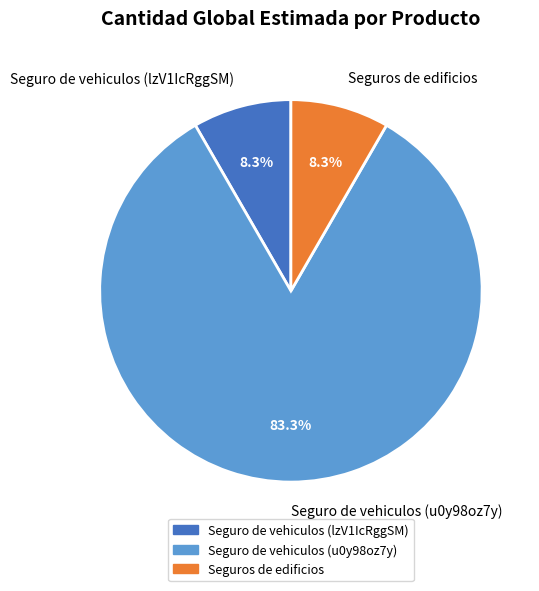

True or false: Seguro de vehiculos (lzV1IcRggSM) accounts for 8% of the total.

True